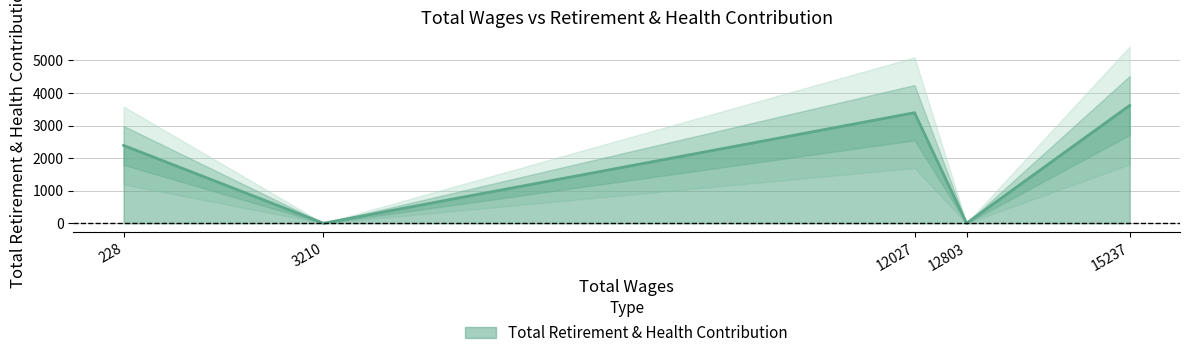

Which category has the highest value across all series?

15237.0